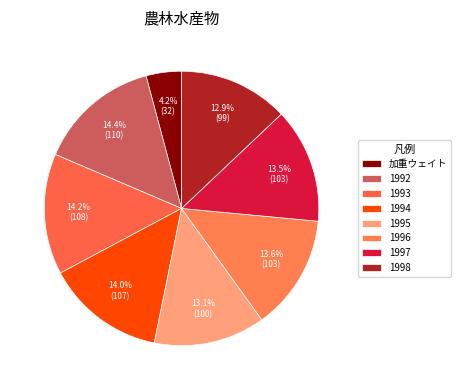

Count the number of slices in the pie.

8